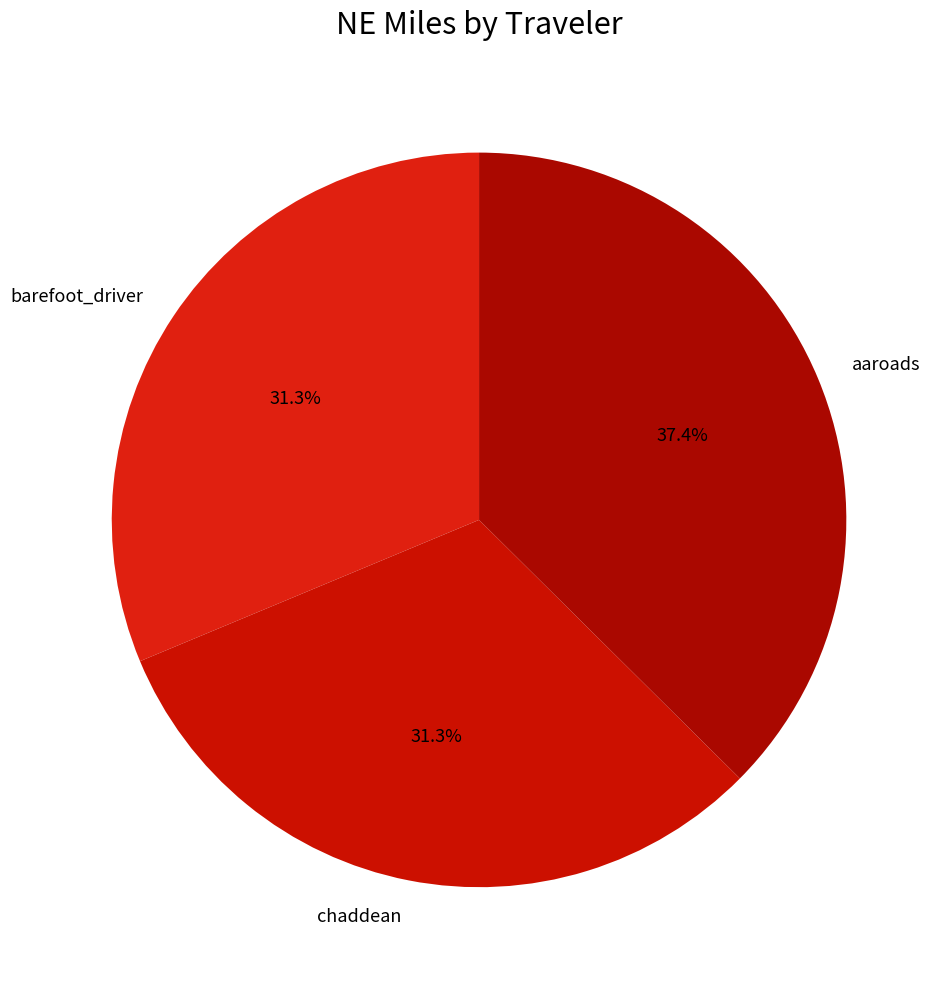

Is the sum of barefoot_driver and chaddean greater than half?

Yes